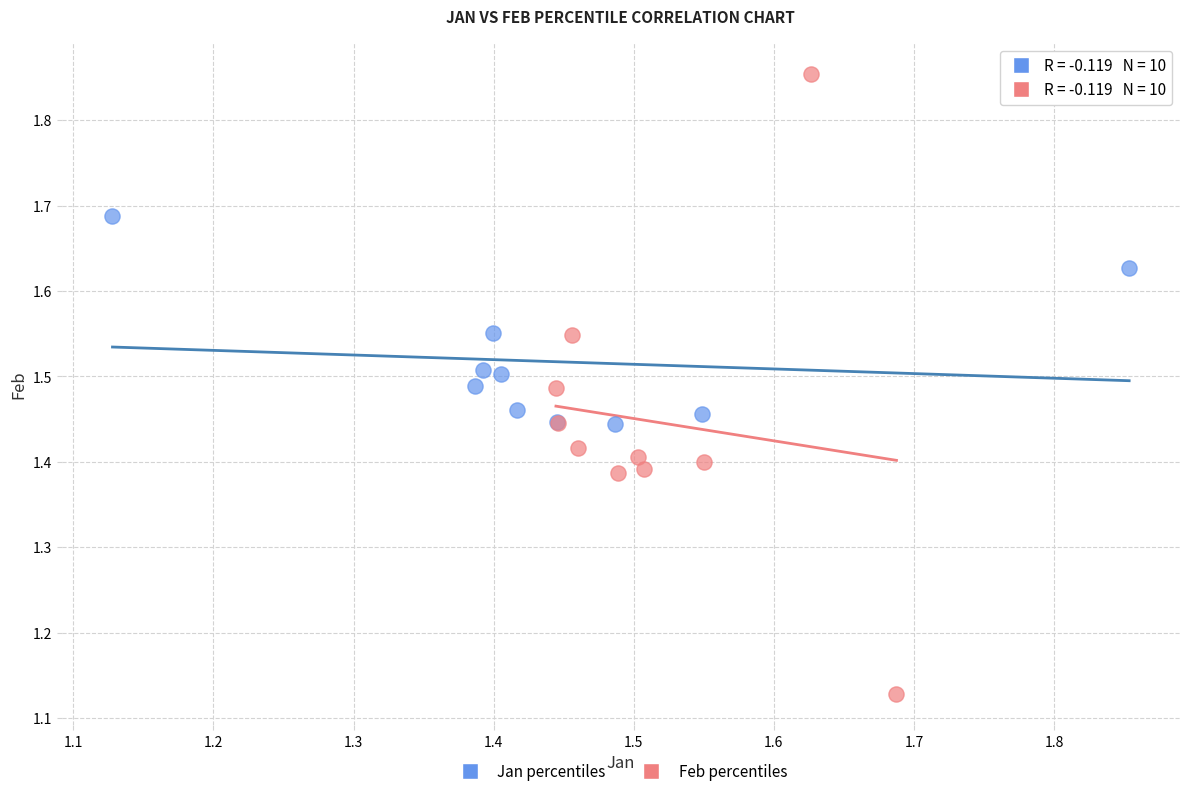

Which series contains the highest Y value?

Feb percentiles